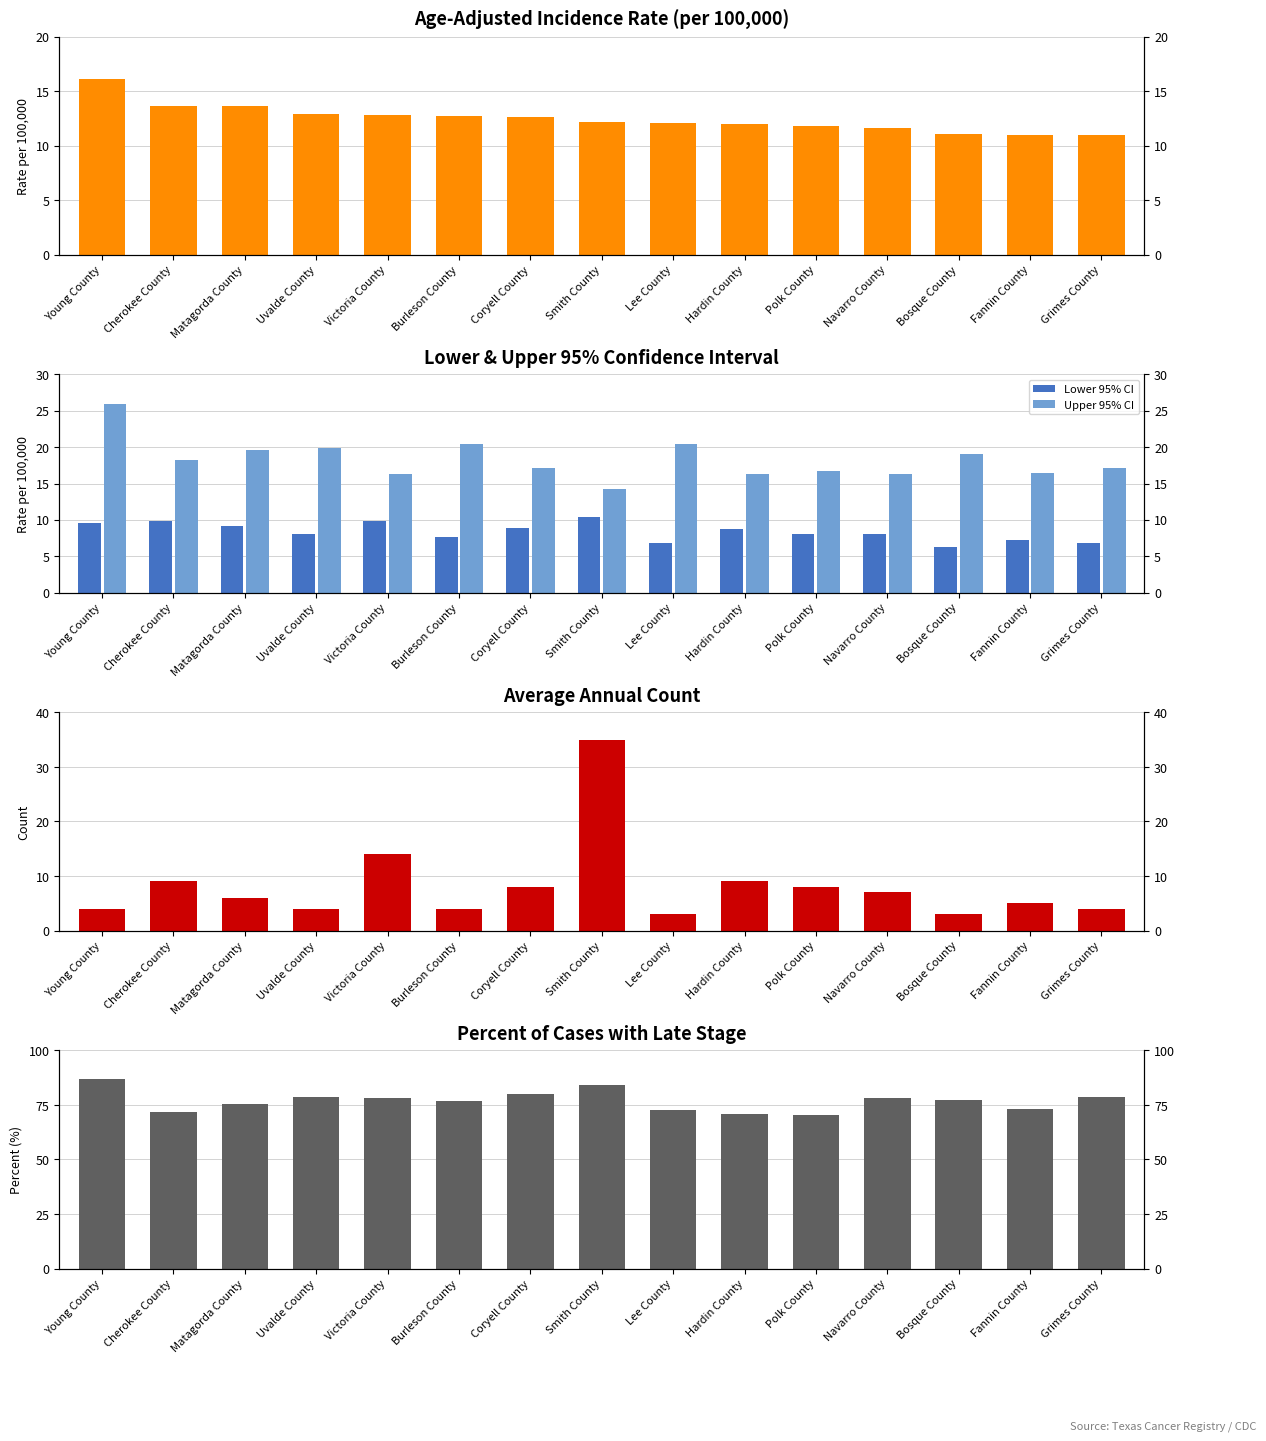

What is the average value of the Average Annual Count series?

8.2